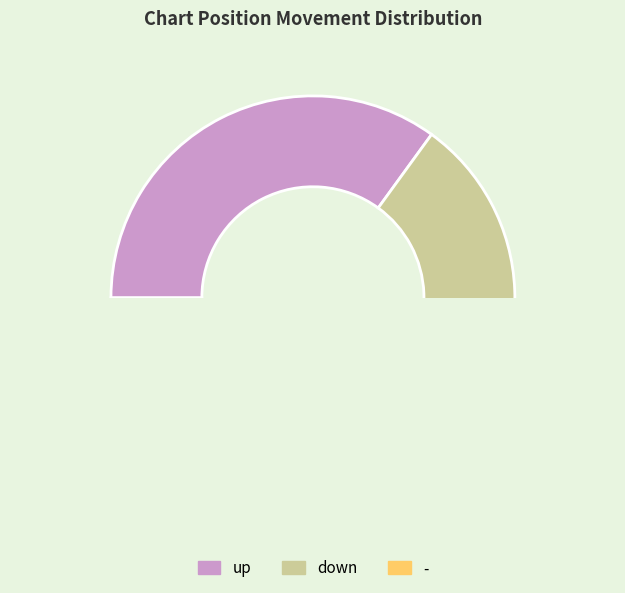

The - slice represents 1% of the pie. True or false?

False